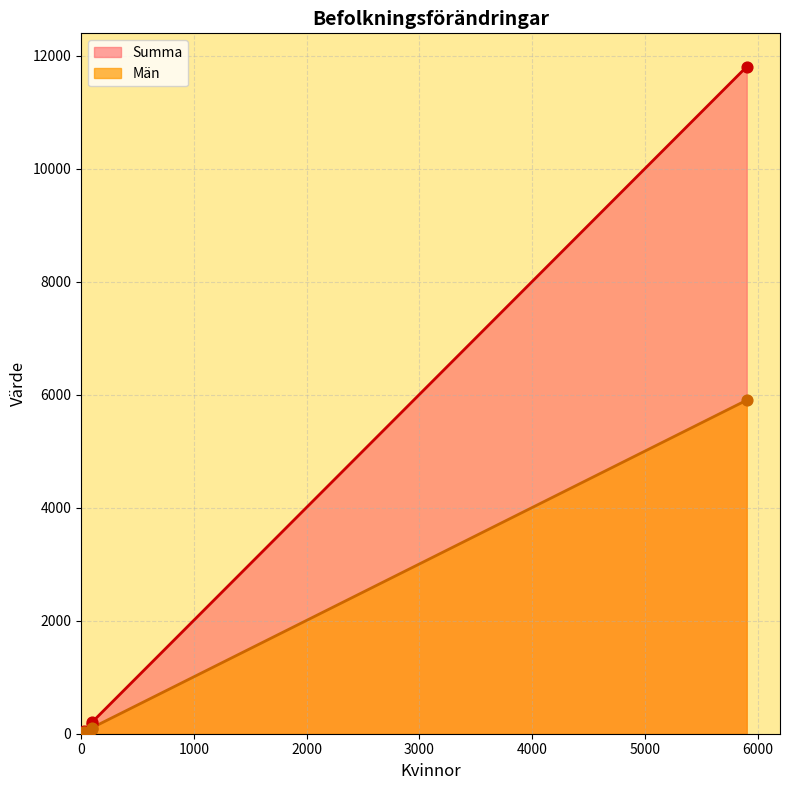

What are all the series names shown in the legend?

Män, Summa